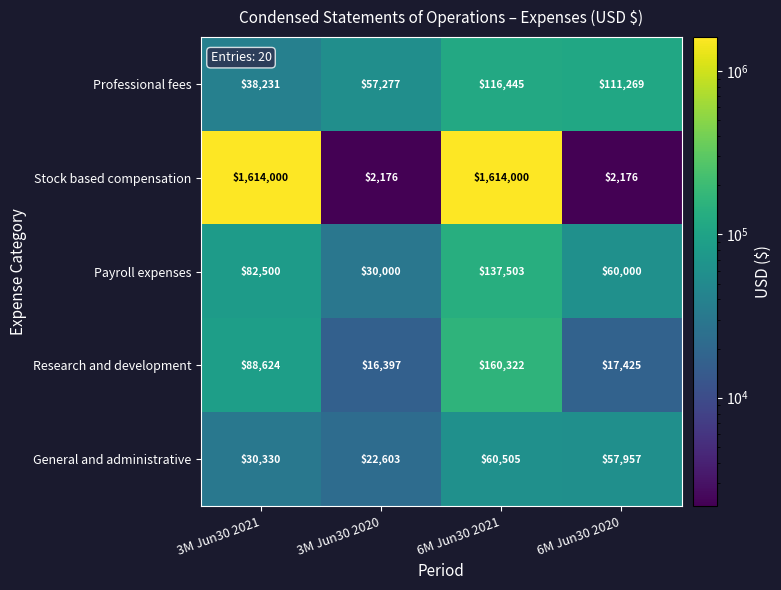

What is the smallest value displayed?

2176